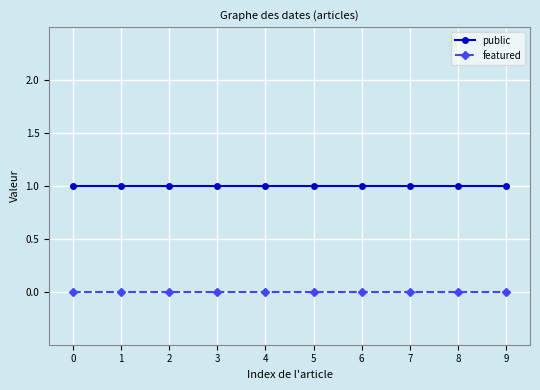

Is it true that public equals 1 at 7?

True